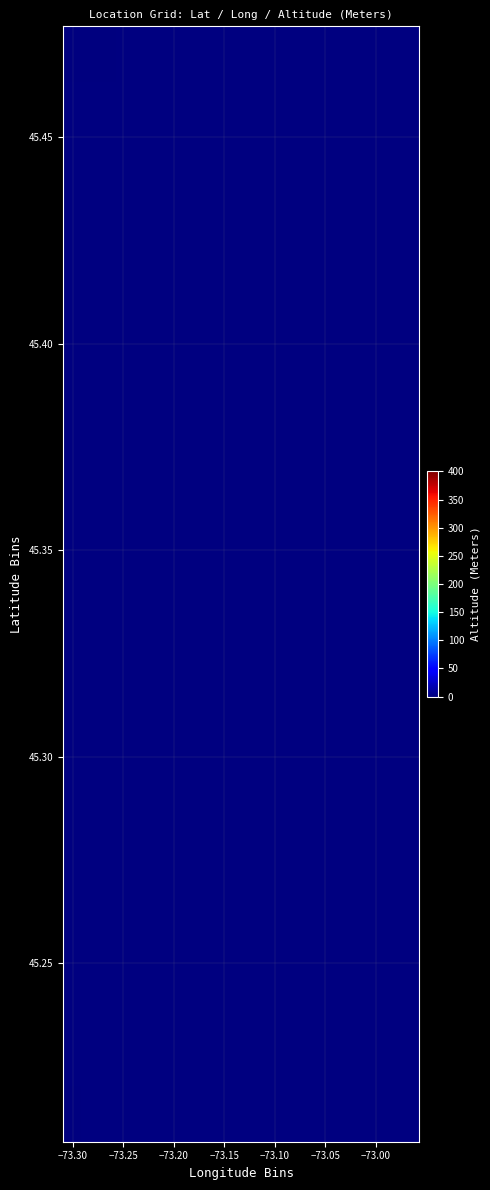

Count the number of categories in the chart.

10